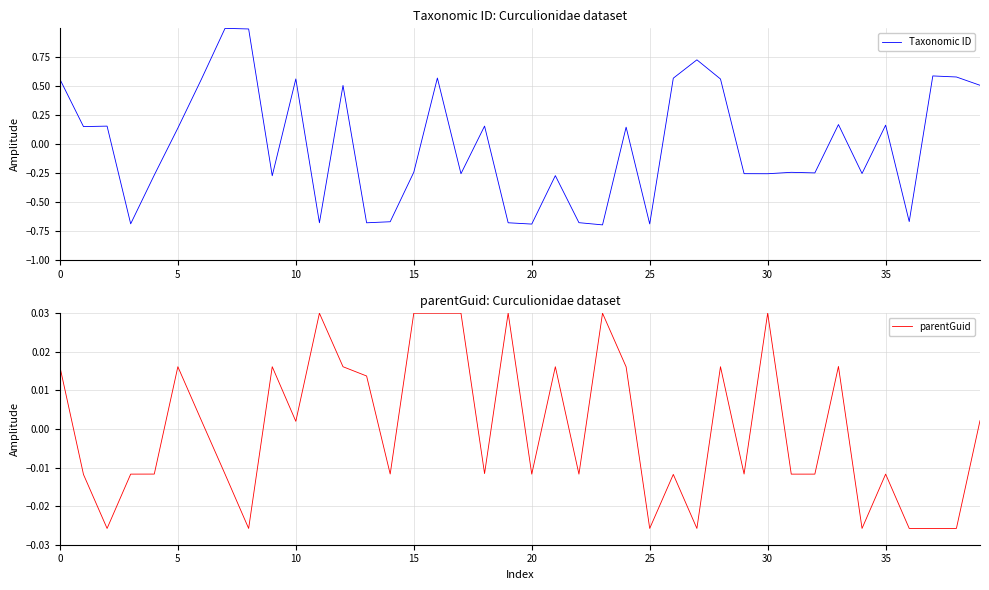

Rank the series by their maximum value, from highest to lowest.

Taxonomic ID, parentGuid